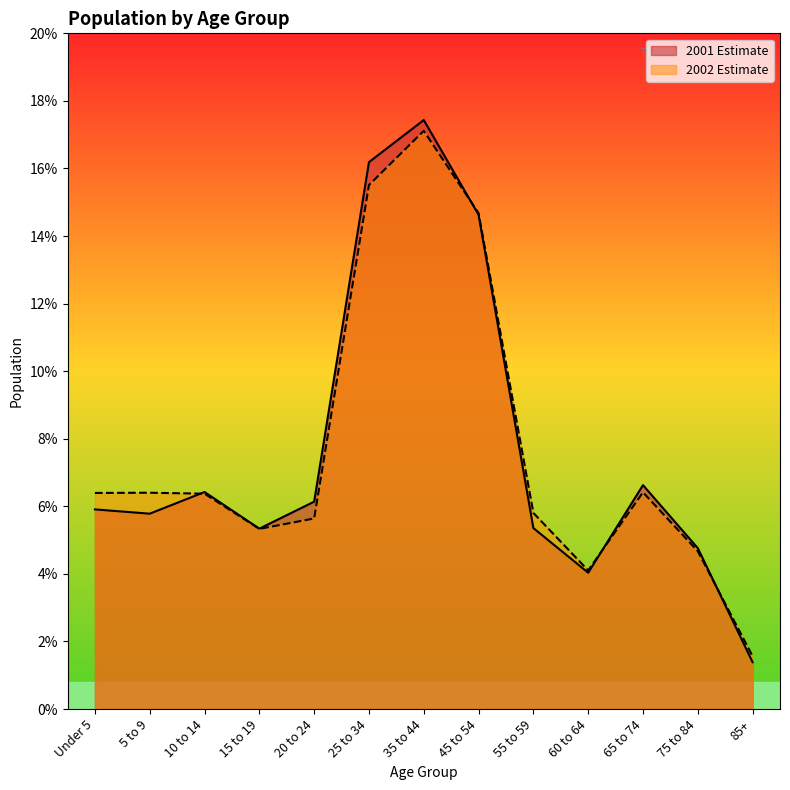

Reading left to right, transcribe all the data shown in this chart.

2001 Estimate: Under 5=5.9	5 to 9=5.8	10 to 14=6.4	15 to 19=5.3	20 to 24=6.1	25 to 34=16.2	35 to 44=17.4	45 to 54=14.6	55 to 59=5.4	60 to 64=4.0	65 to 74=6.6	75 to 84=4.8	85+=1.4
2002 Estimate: Under 5=6.4	5 to 9=6.4	10 to 14=6.4	15 to 19=5.3	20 to 24=5.6	25 to 34=15.5	35 to 44=17.1	45 to 54=14.7	55 to 59=5.8	60 to 64=4.1	65 to 74=6.4	75 to 84=4.7	85+=1.6